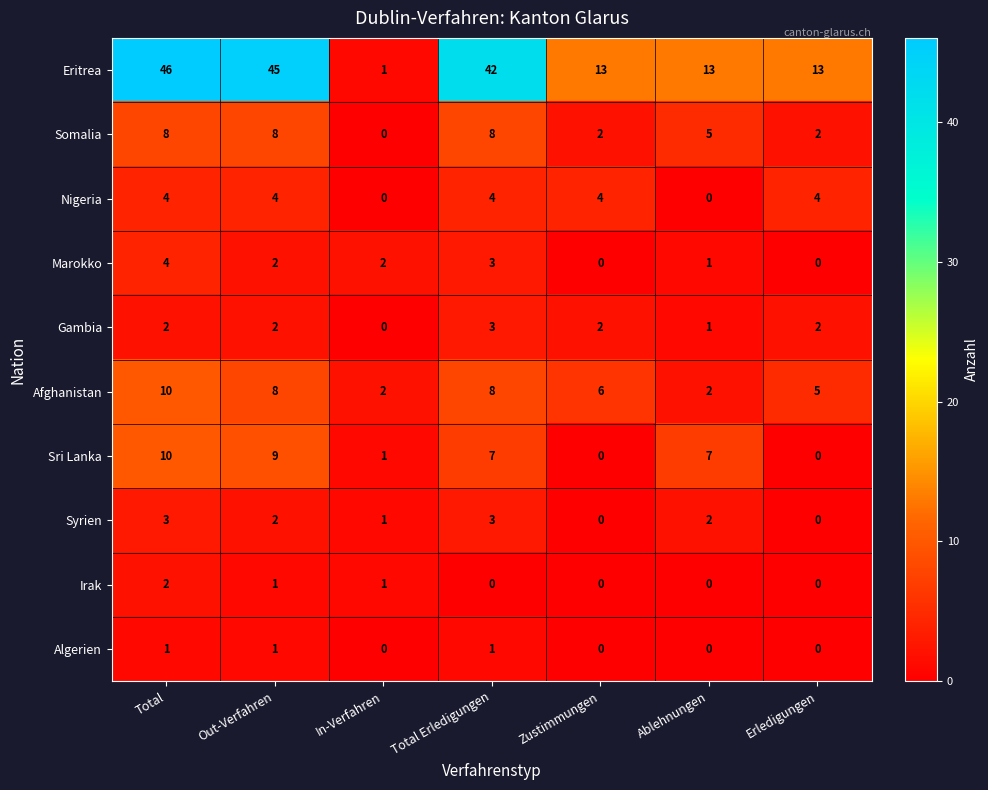

What is the total value across all series at Erledigungen?

26